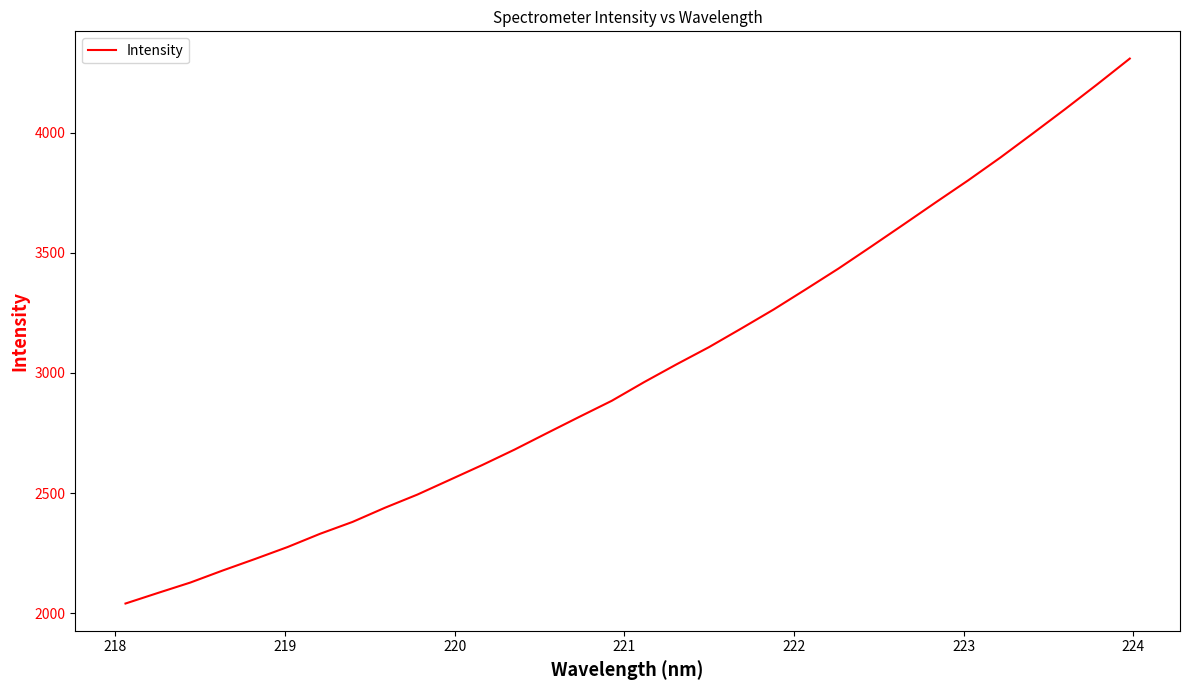

What is the difference between the maximum and minimum values?

2268.5